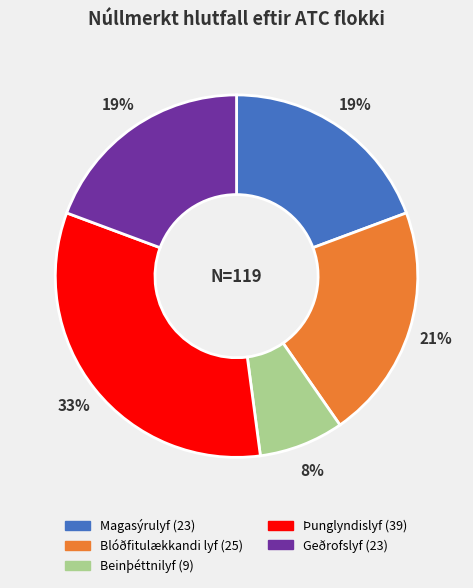

To the nearest percent, what is the difference between the largest and smallest slice percentages?

25%